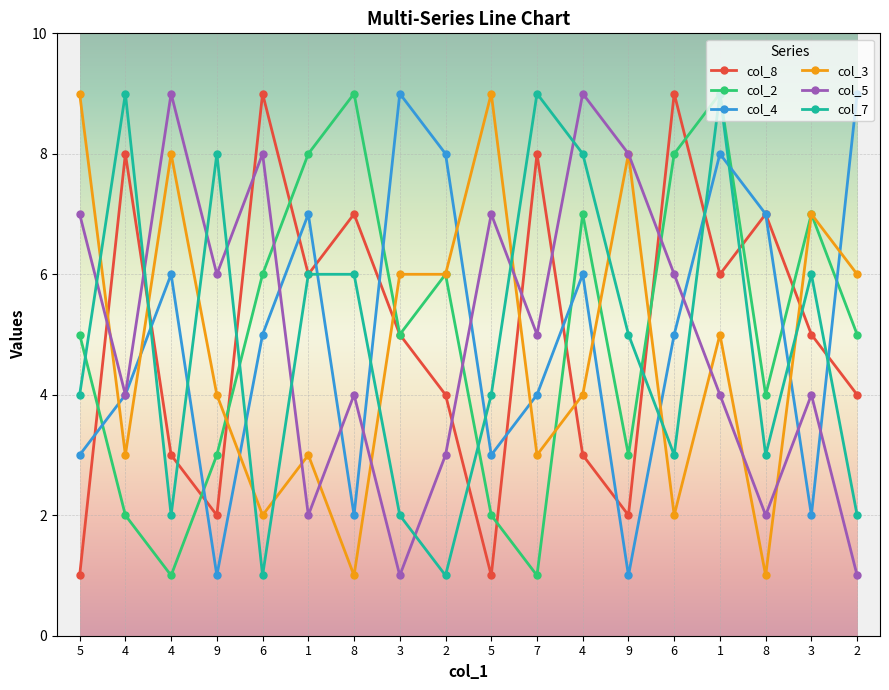

At how many categories does at least one series exceed 1?

18